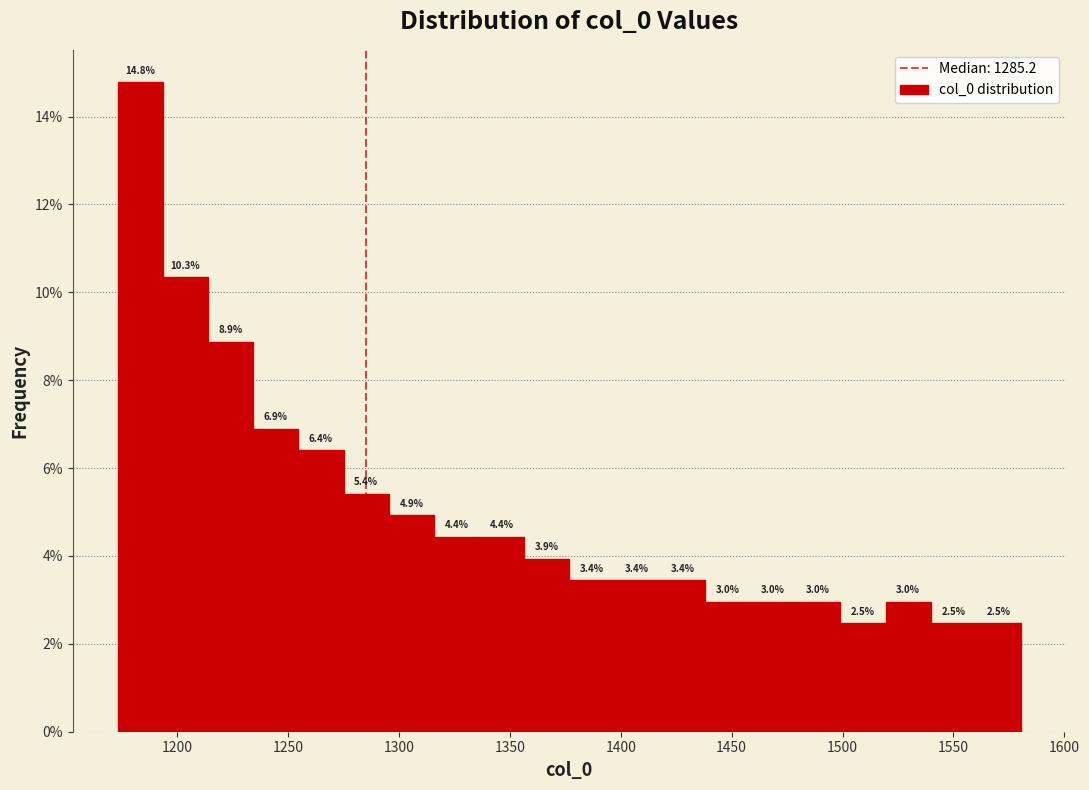

Reading left to right, transcribe this chart: for each bar, give the range it covers on the x-axis and its height. The bar edges are not printed on the chart, so give them approximately, as read against the axis.

1175 to 1195: 14.8
1195 to 1215: 10.3
1215 to 1235: 8.9
1235 to 1255: 6.9
1255 to 1275: 6.4
1275 to 1295: 5.4
1295 to 1315: 4.9
1315 to 1335: 4.4
1335 to 1355: 4.4
1355 to 1375: 3.9
1375 to 1395: 3.4
1395 to 1420: 3.4
1420 to 1440: 3.4
1440 to 1460: 3.0
1460 to 1480: 3.0
1480 to 1500: 3.0
1500 to 1520: 2.5
1520 to 1540: 3.0
1540 to 1560: 2.5
1560 to 1580: 2.5